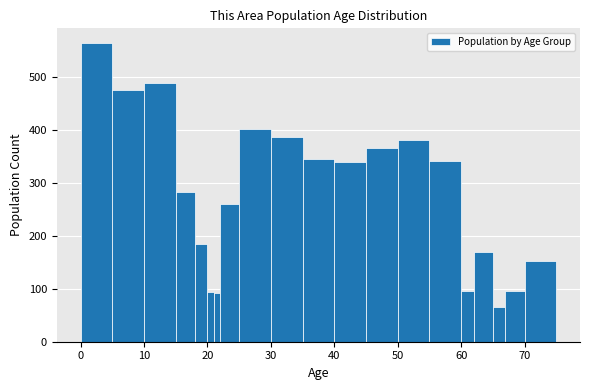

Read against the x-axis, roughly where is the centre of the tallest bar?

3